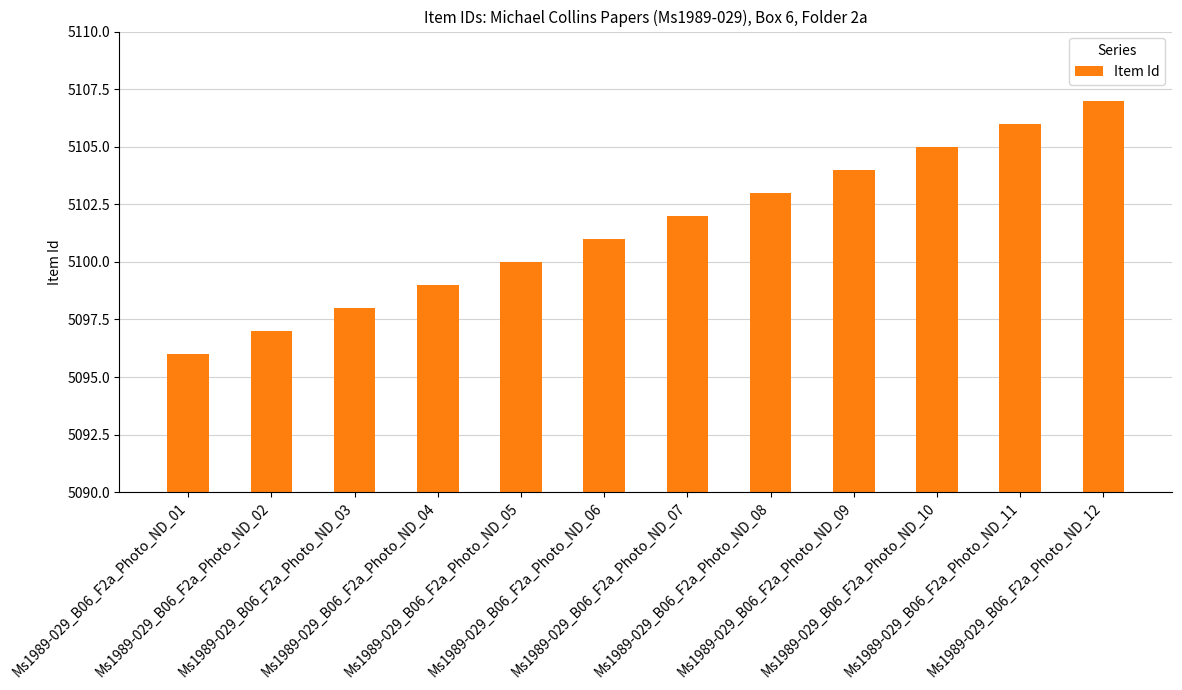

Reading right to left, what are all the values shown in this chart?

Ms1989-029_B06_F2a_Photo_ND_12=5107	Ms1989-029_B06_F2a_Photo_ND_11=5106	Ms1989-029_B06_F2a_Photo_ND_10=5105	Ms1989-029_B06_F2a_Photo_ND_09=5104	Ms1989-029_B06_F2a_Photo_ND_08=5103	Ms1989-029_B06_F2a_Photo_ND_07=5102	Ms1989-029_B06_F2a_Photo_ND_06=5101	Ms1989-029_B06_F2a_Photo_ND_05=5100	Ms1989-029_B06_F2a_Photo_ND_04=5099	Ms1989-029_B06_F2a_Photo_ND_03=5098	Ms1989-029_B06_F2a_Photo_ND_02=5097	Ms1989-029_B06_F2a_Photo_ND_01=5096